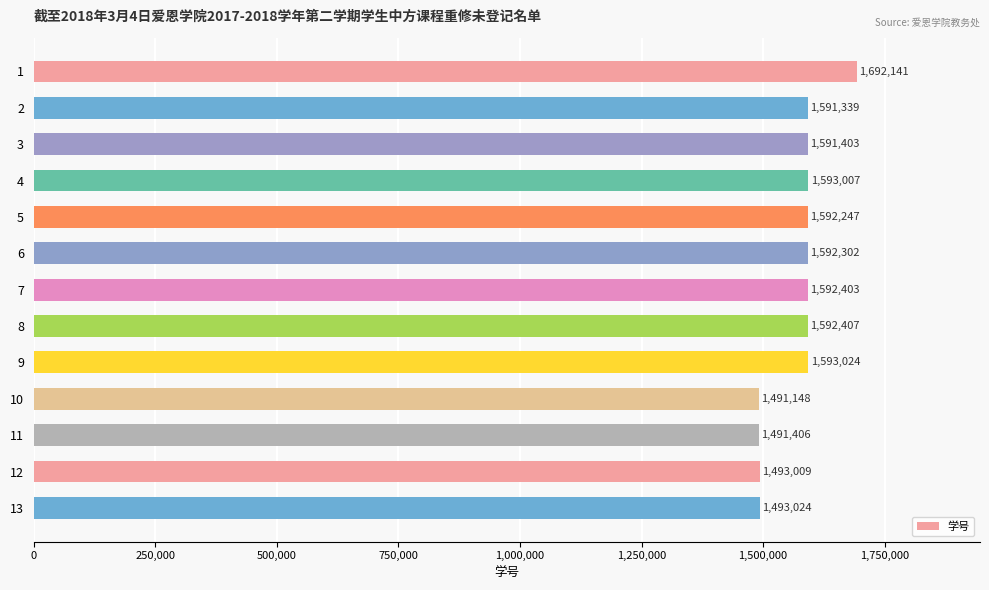

The value at 1 is 1692141. True or false?

True